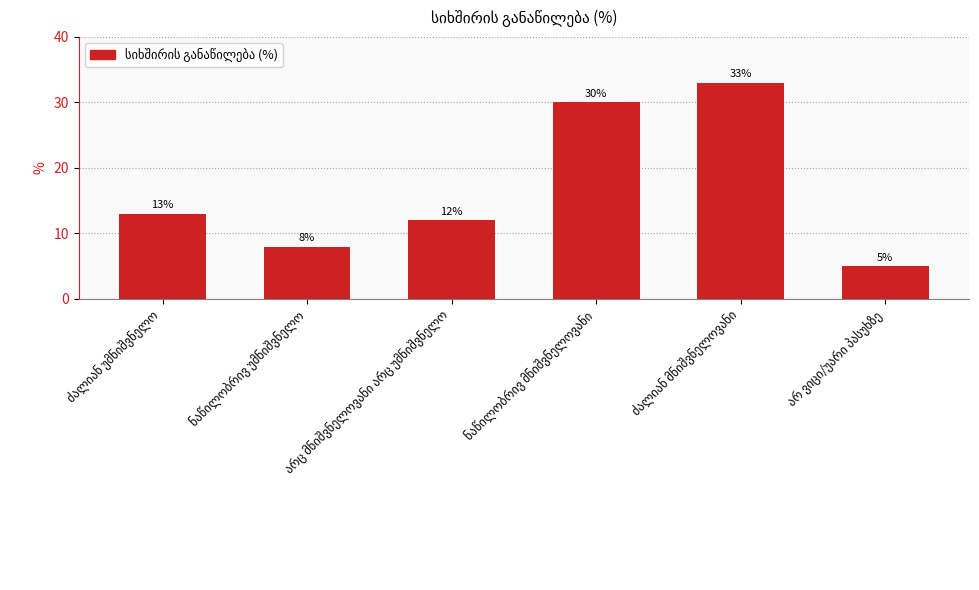

How many values are between 8 and 30?

4